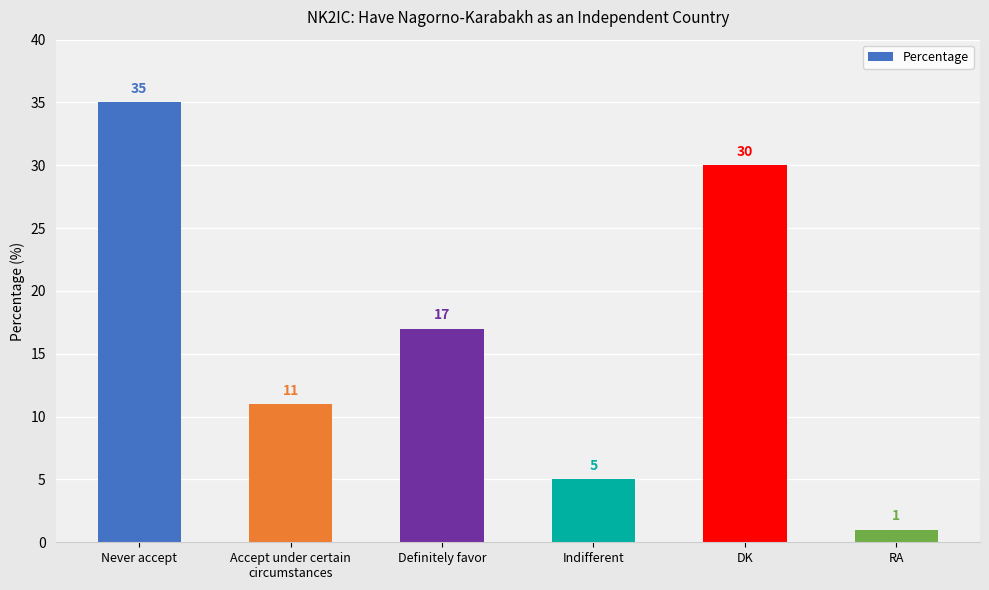

Reading left to right, extract all data points from this chart.

Never accept=35	Accept under certain
circumstances=11	Definitely favor=17	Indifferent=5	DK=30	RA=1